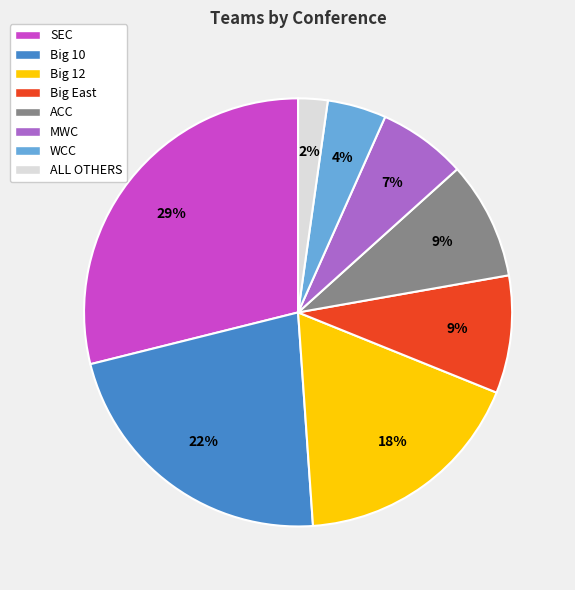

What percentage is the Big 10 slice, to the nearest percent?

22%